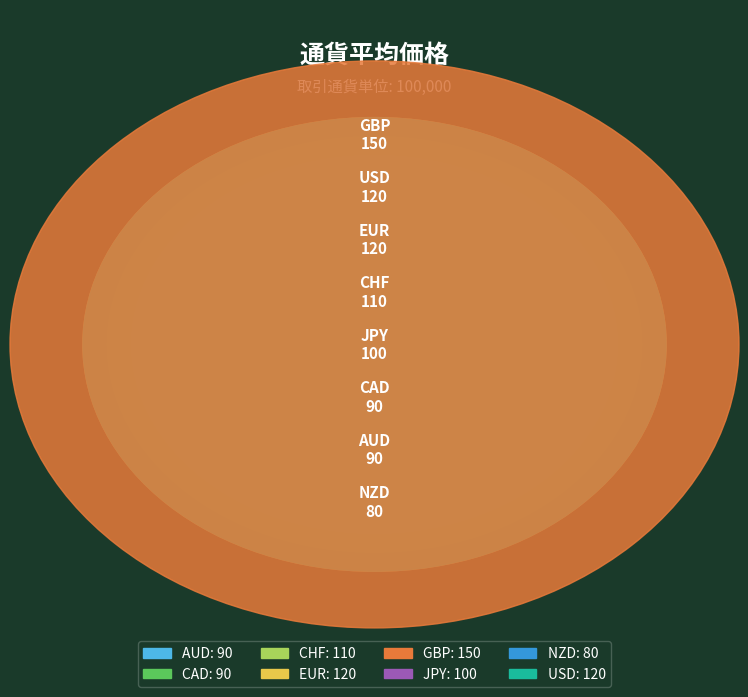

Does AUD account for over 50% of the chart?

No